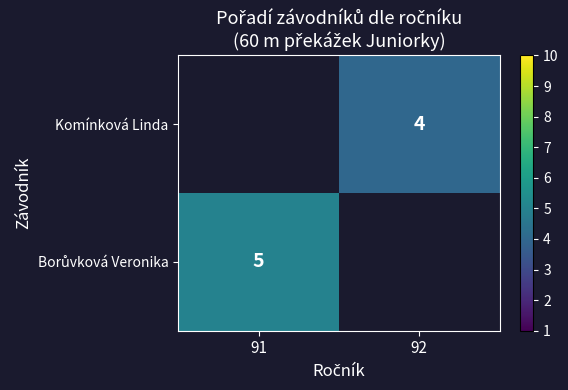

What is the smallest value displayed?

4.0